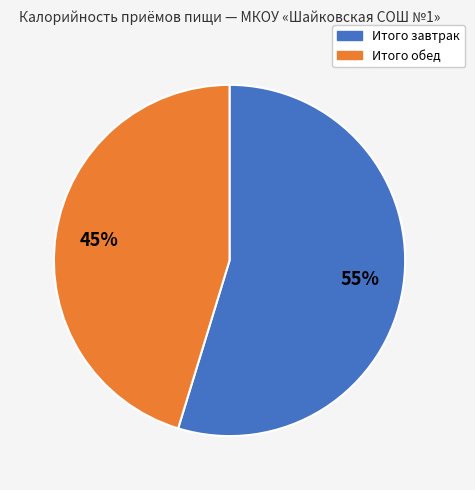

True or false: Итого обед accounts for 45% of the total.

True